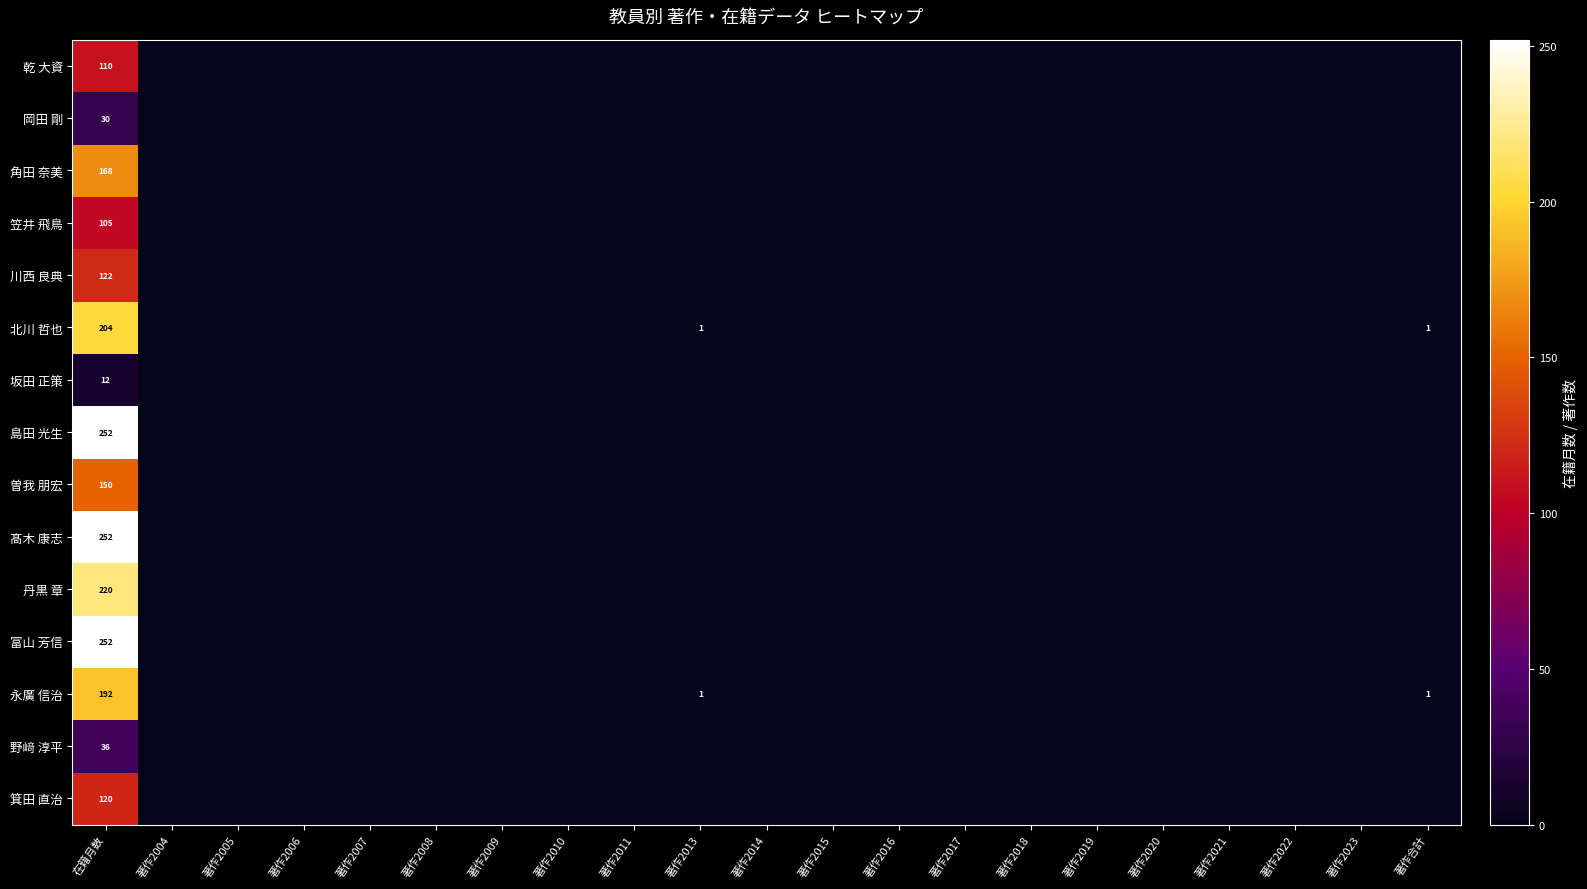

The 島田 光生 series shows 252 at 在籍月数. True or false?

True